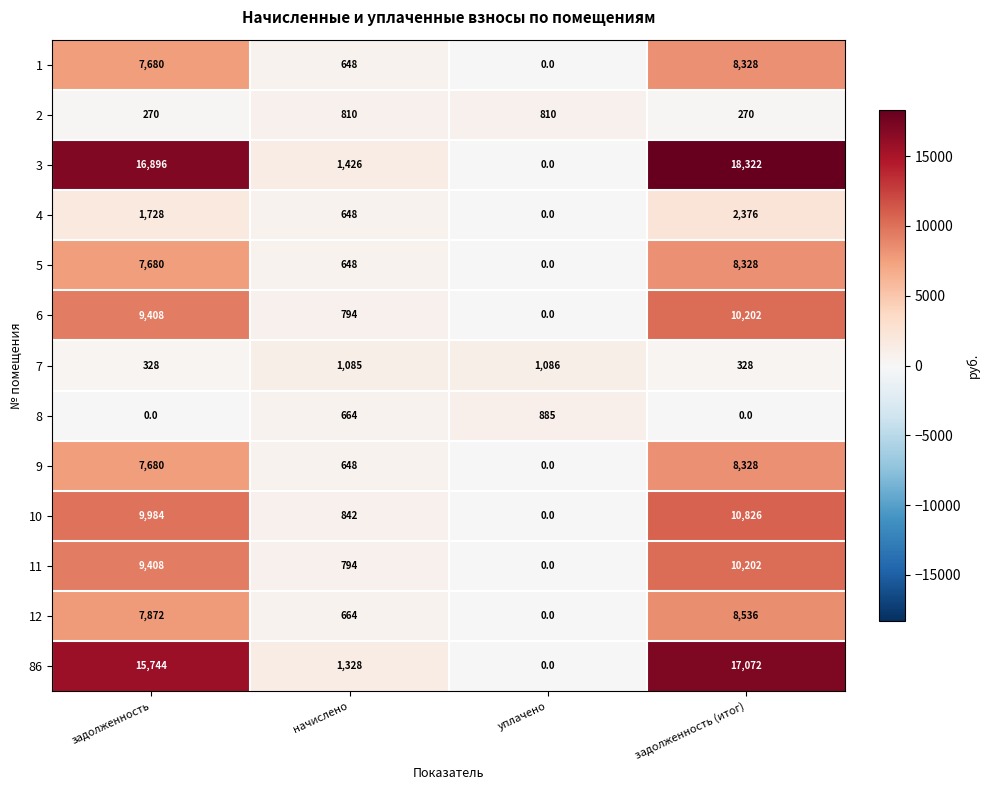

What is the difference between the maximum and second lowest values in the 86 series?

15744